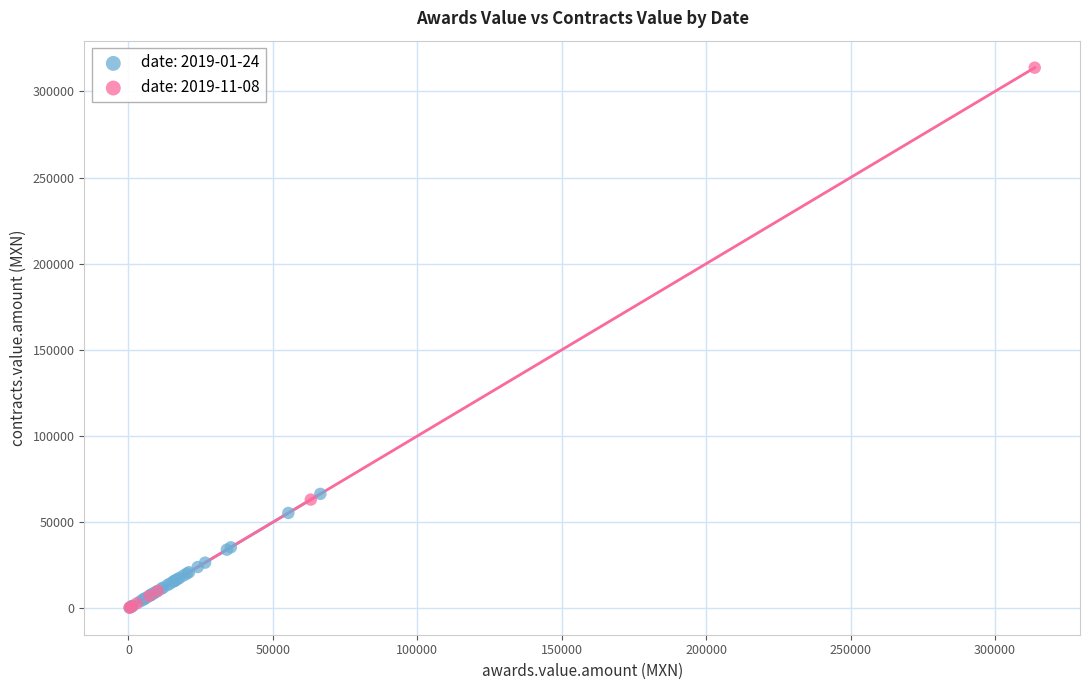

Which series contains the highest Y value?

date: 2019-11-08